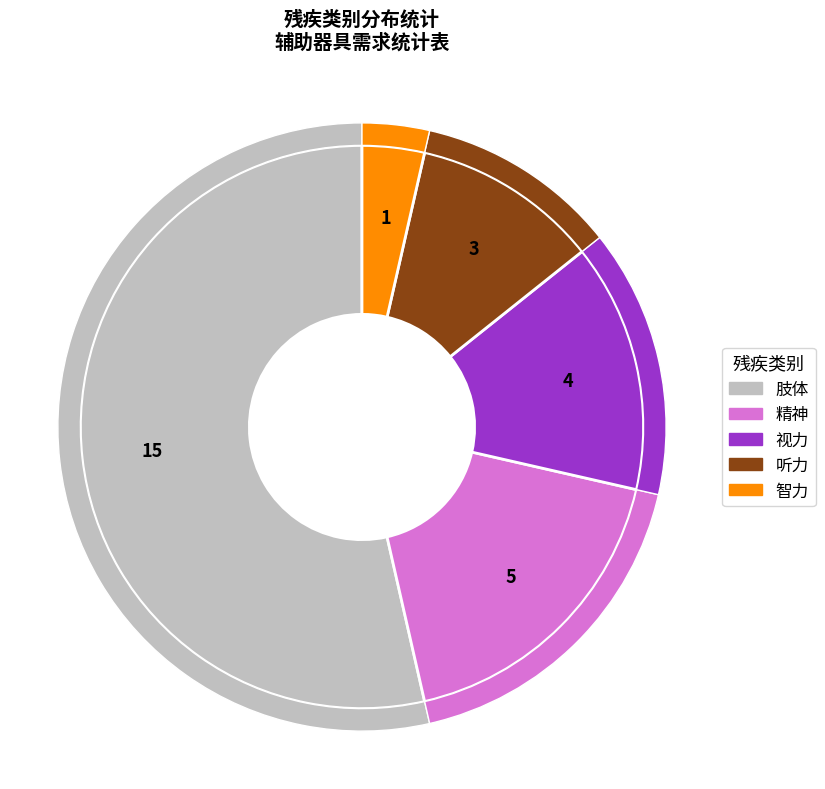

To the nearest percent, what percentage of the pie is 精神?

18%